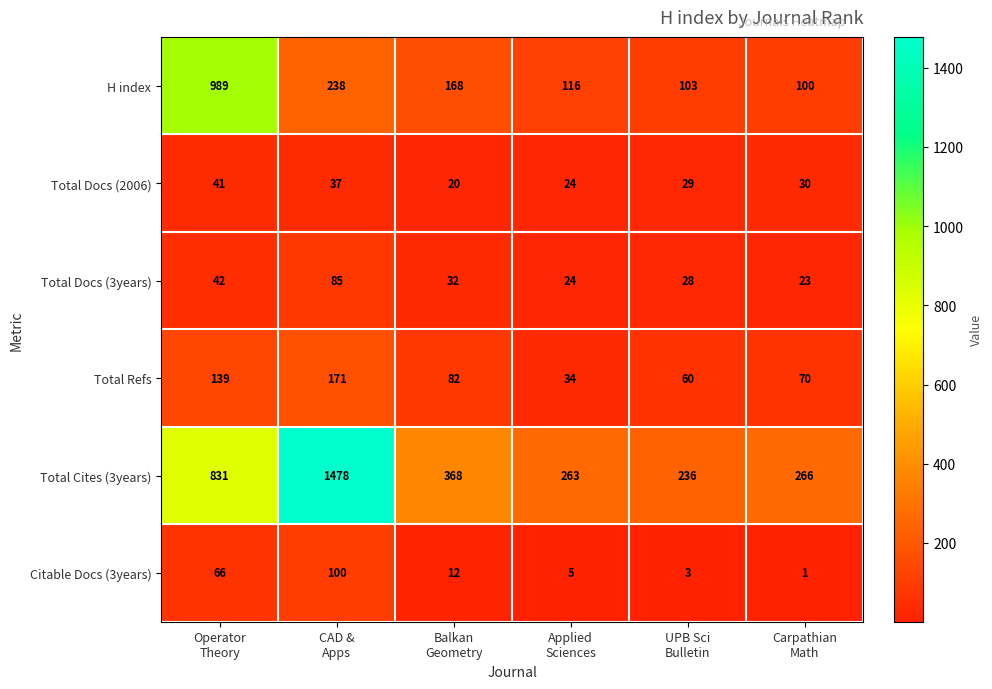

Which series has the largest total across all categories?

Total Cites (3years)